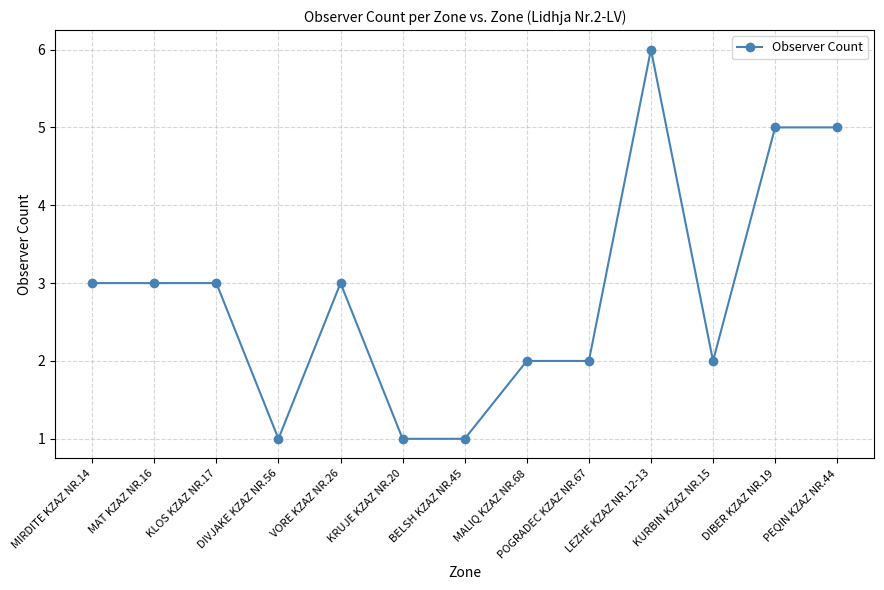

The chart shows a value of 3 at KLOS KZAZ NR.17. True or false?

True